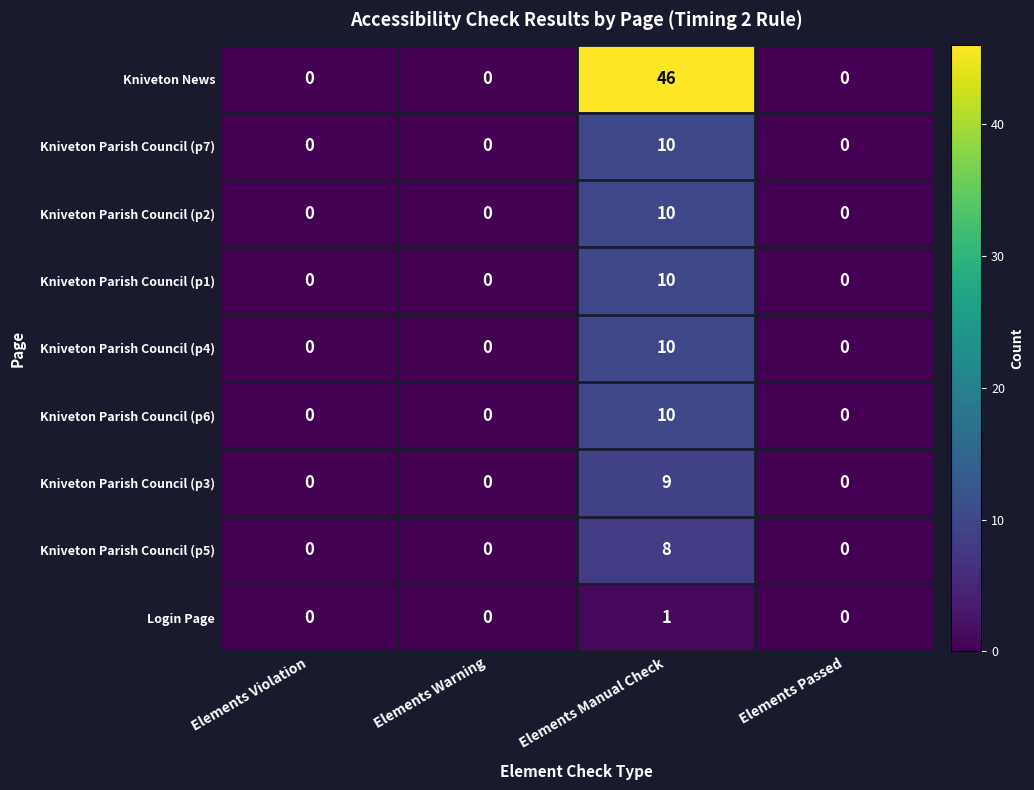

What is the maximum value for Kniveton Parish Council (p1)?

10